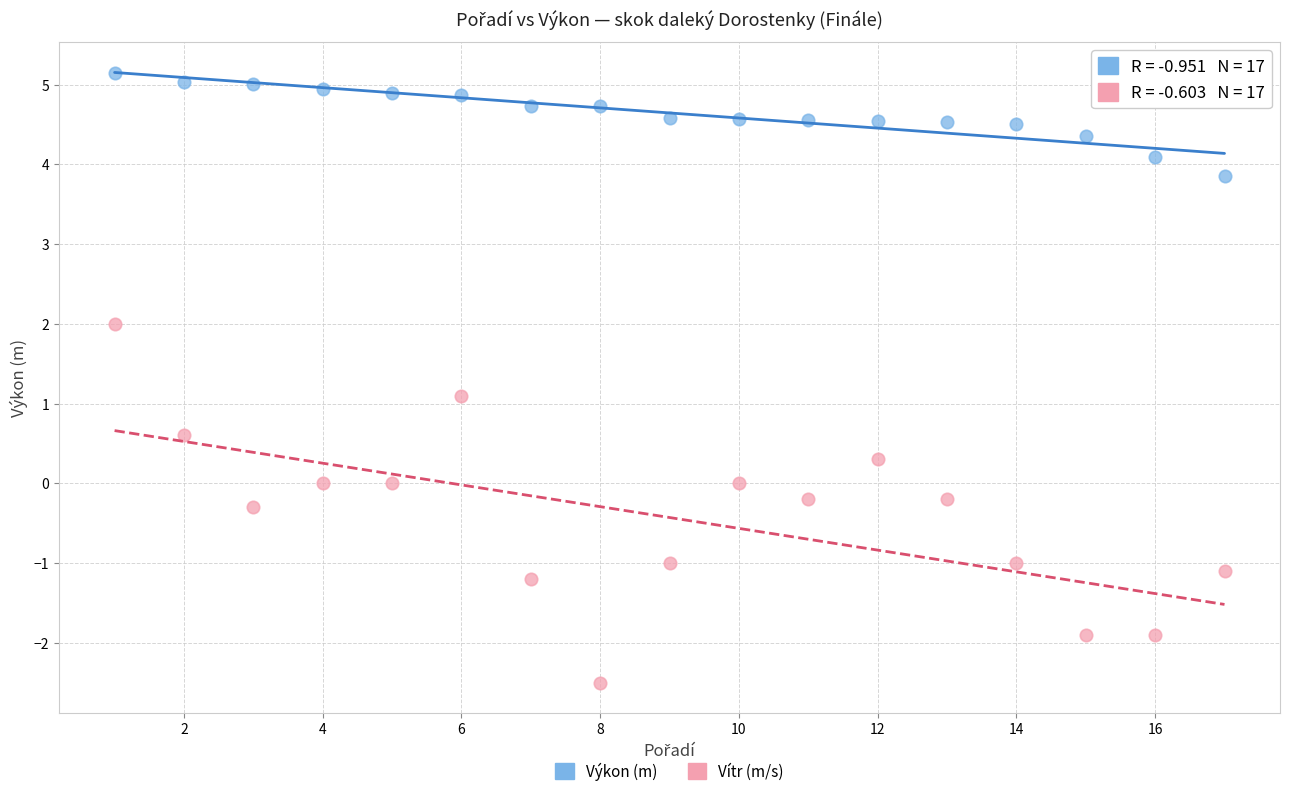

Across all data points, what is the range of X values (max minus min)?

16.0